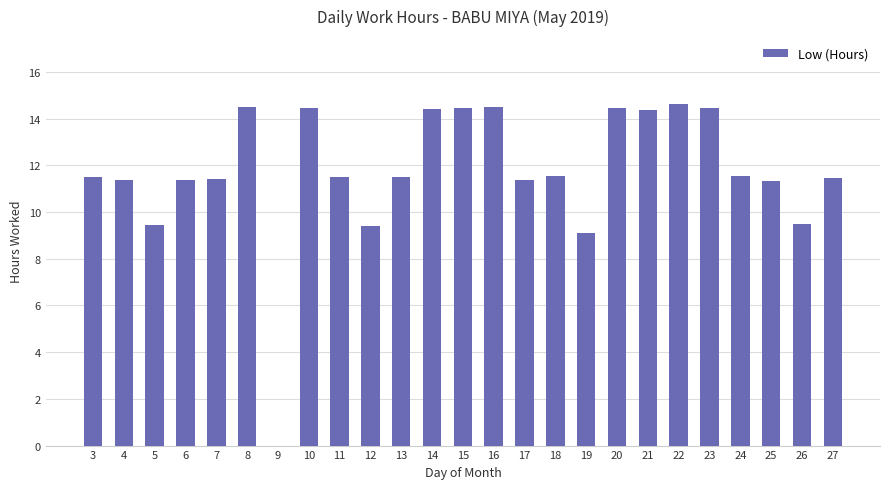

What is the sum of all values?

293.5